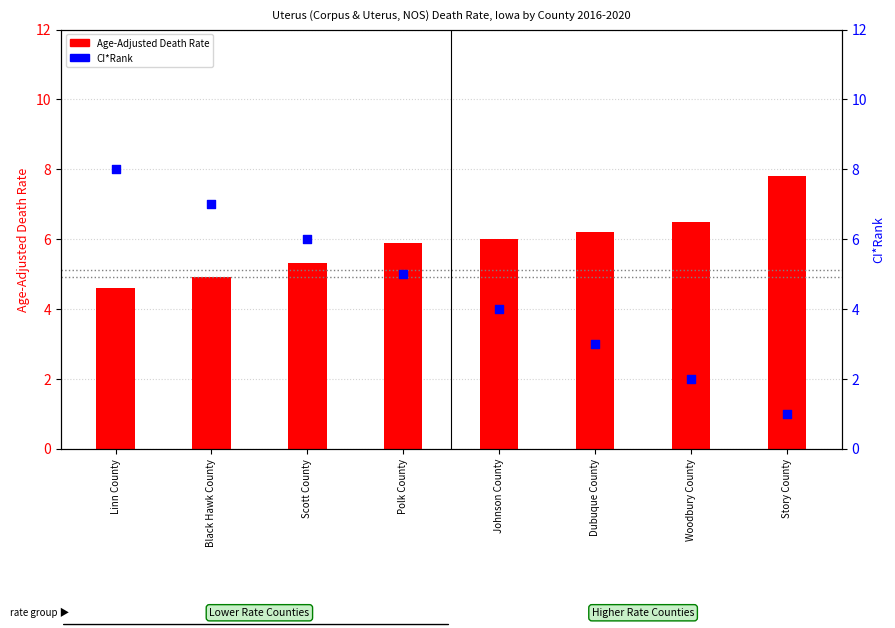

Which series reaches the minimum Y coordinate?

CI*Rank